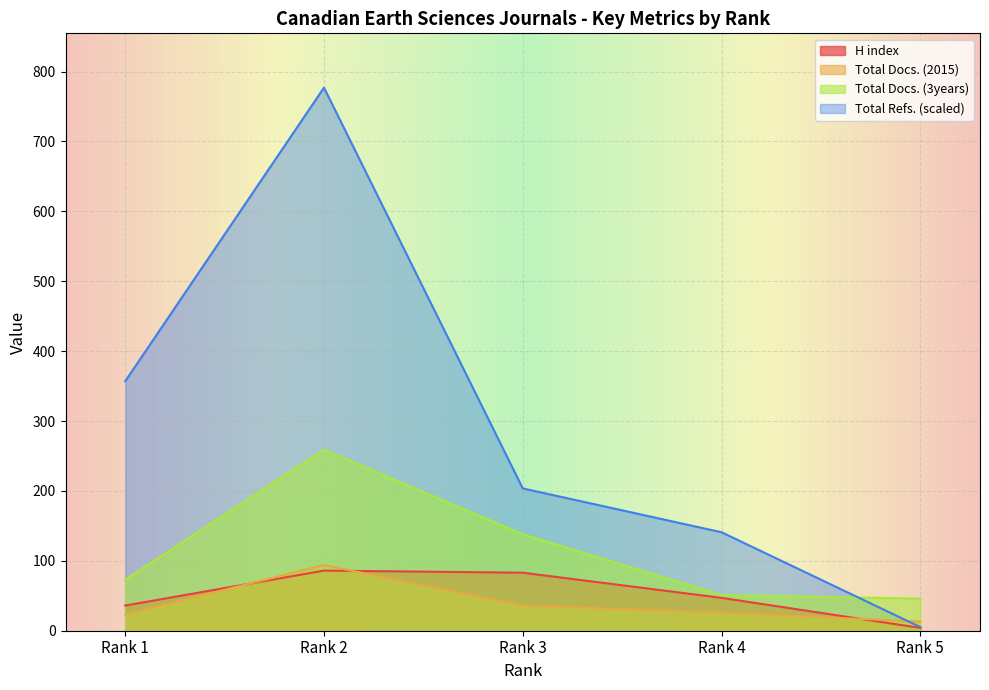

How many lines are shown in the chart?

4